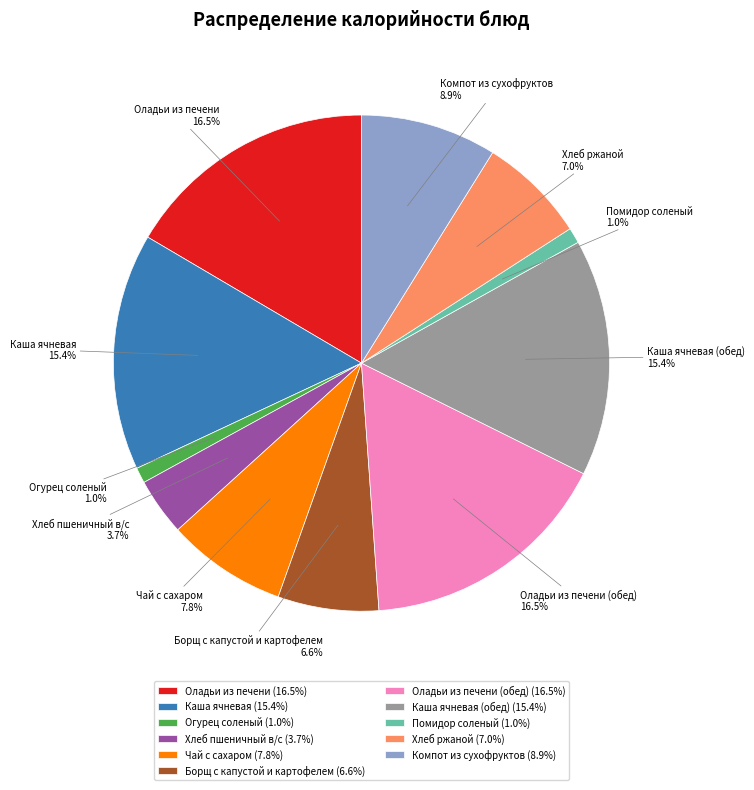

True or false: Компот из сухофруктов accounts for 15% of the total.

False